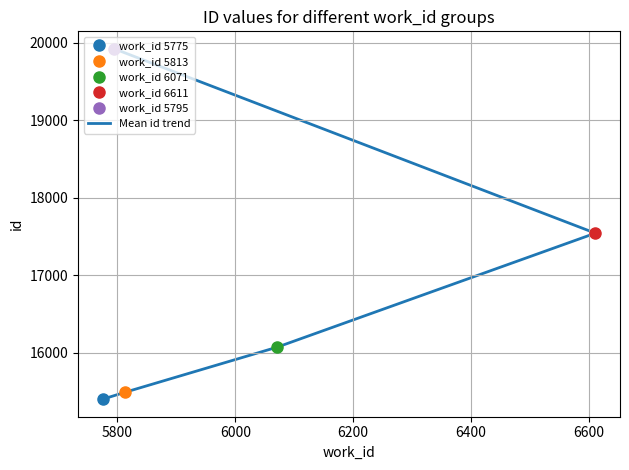

What is the maximum value shown in the chart?

19923.0